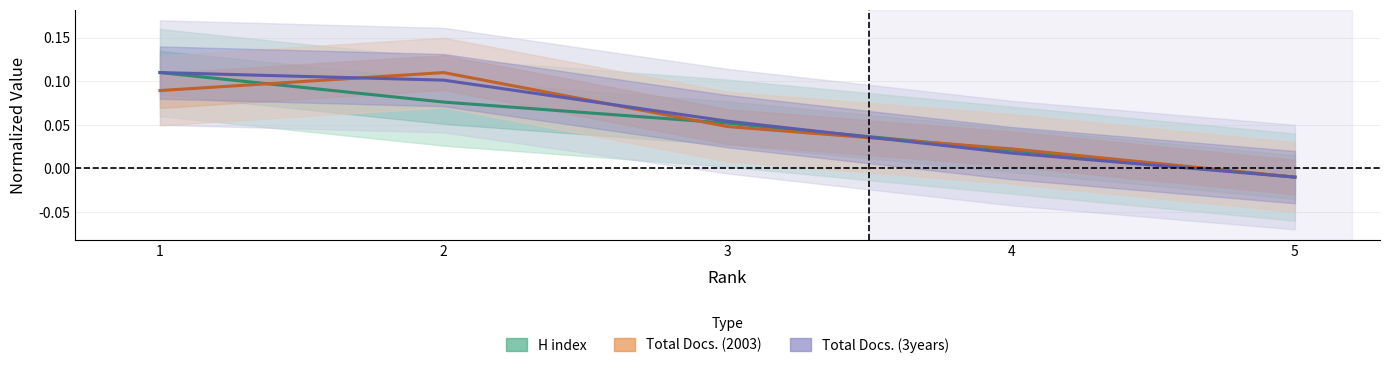

Which category has the highest value in the Total Docs. (3years) series?

1